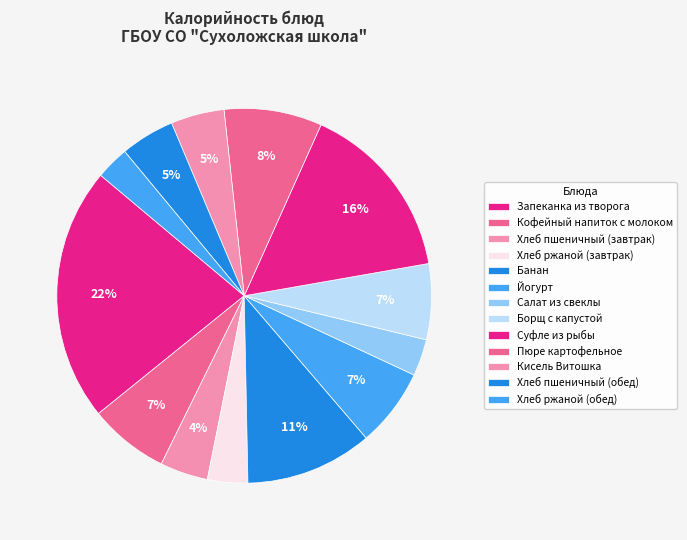

Rank the categories by value from highest to lowest.

Запеканка из творога, Суфле из рыбы, Банан, Пюре картофельное, Кофейный напиток с молоком, Йогурт, Борщ с капустой, Хлеб пшеничный (обед), Кисель Витошка, Хлеб пшеничный (завтрак), Хлеб ржаной (завтрак), Салат из свеклы, Хлеб ржаной (обед)